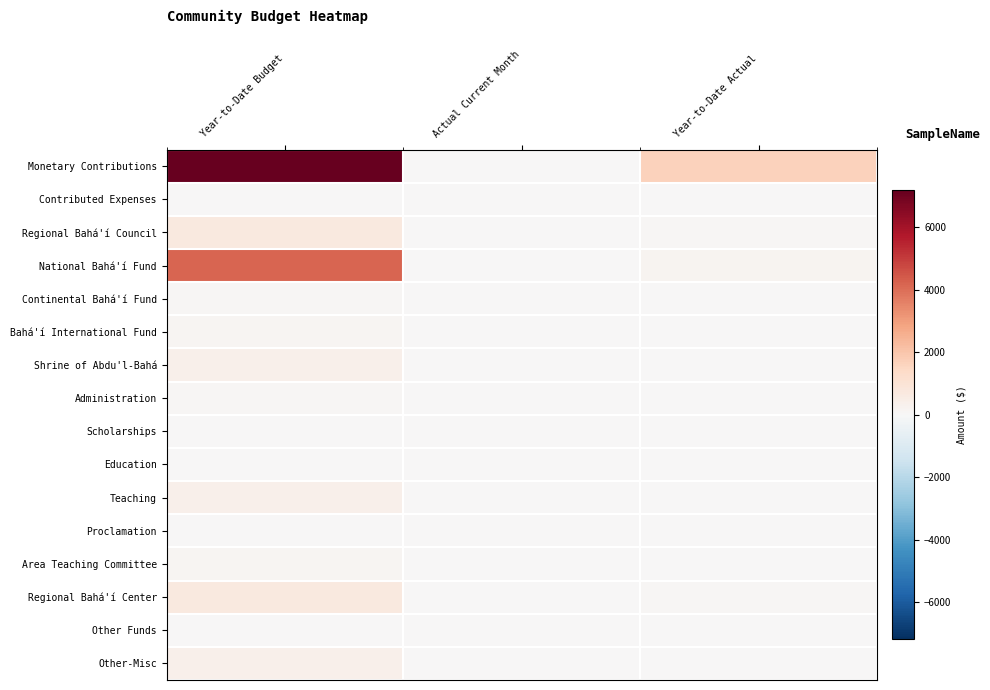

Reading left to right, what are all the values shown in this chart?

Monetary Contributions: Year-to-Date Budget=7184.2	Actual Current Month=0.0	Year-to-Date Actual=1659.5
Contributed Expenses: Year-to-Date Budget=0.0	Actual Current Month=0.0	Year-to-Date Actual=24.5
Regional Bahá'í Council: Year-to-Date Budget=700.0	Actual Current Month=0.0	Year-to-Date Actual=100.0
National Bahá'í Fund: Year-to-Date Budget=4200.0	Actual Current Month=0.0	Year-to-Date Actual=210.0
Continental Bahá'í Fund: Year-to-Date Budget=70.0	Actual Current Month=0.0	Year-to-Date Actual=0.0
Bahá'í International Fund: Year-to-Date Budget=140.0	Actual Current Month=0.0	Year-to-Date Actual=0.0
Shrine of Abdu'l-Bahá: Year-to-Date Budget=350.0	Actual Current Month=0.0	Year-to-Date Actual=50.0
Administration: Year-to-Date Budget=110.5	Actual Current Month=0.0	Year-to-Date Actual=35.5
Scholarships: Year-to-Date Budget=36.8	Actual Current Month=0.0	Year-to-Date Actual=0.0
Education: Year-to-Date Budget=0.0	Actual Current Month=0.0	Year-to-Date Actual=0.0
Teaching: Year-to-Date Budget=368.4	Actual Current Month=0.0	Year-to-Date Actual=0.0
Proclamation: Year-to-Date Budget=0.0	Actual Current Month=0.0	Year-to-Date Actual=0.0
Area Teaching Committee: Year-to-Date Budget=140.0	Actual Current Month=0.0	Year-to-Date Actual=0.0
Regional Bahá'í Center: Year-to-Date Budget=700.0	Actual Current Month=0.0	Year-to-Date Actual=100.0
Other Funds: Year-to-Date Budget=0.0	Actual Current Month=0.0	Year-to-Date Actual=0.0
Other-Misc: Year-to-Date Budget=368.4	Actual Current Month=0.0	Year-to-Date Actual=0.0